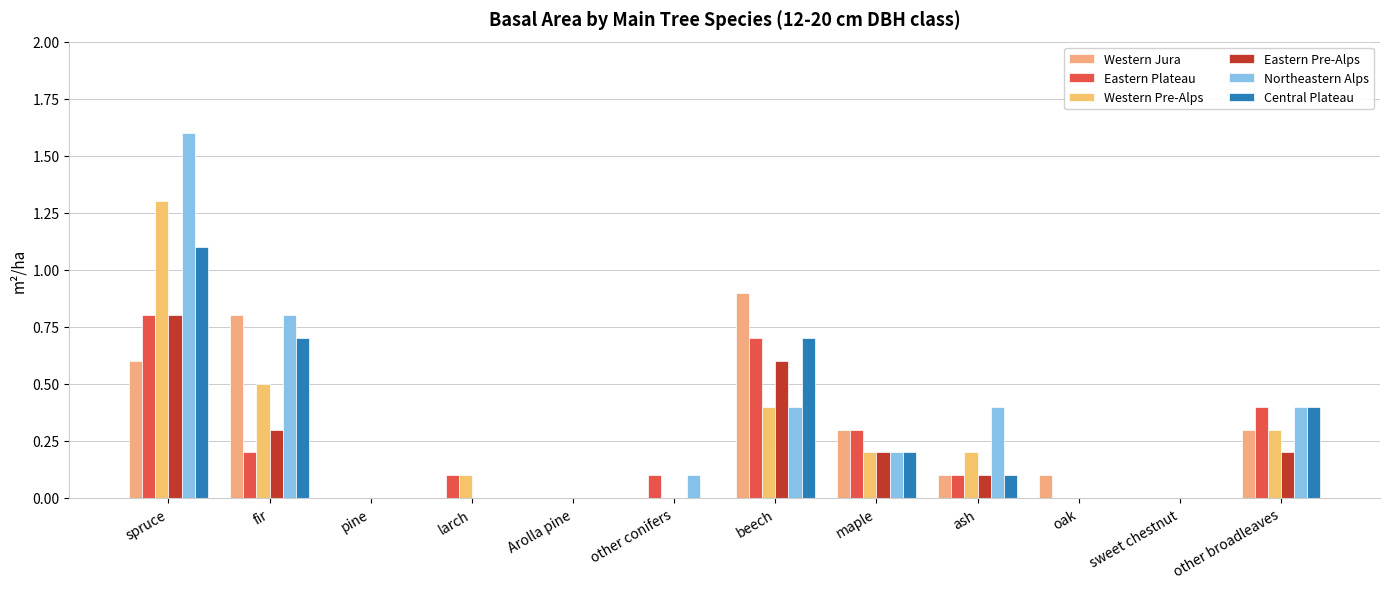

What are all the series names shown in the legend?

Western Jura, Eastern Plateau, Western Pre-Alps, Eastern Pre-Alps, Northeastern Alps, Central Plateau